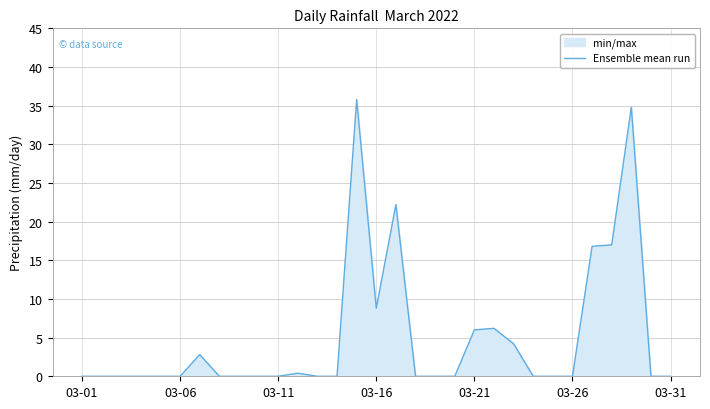

True or false: the data has more than 0 interior local peaks.

True